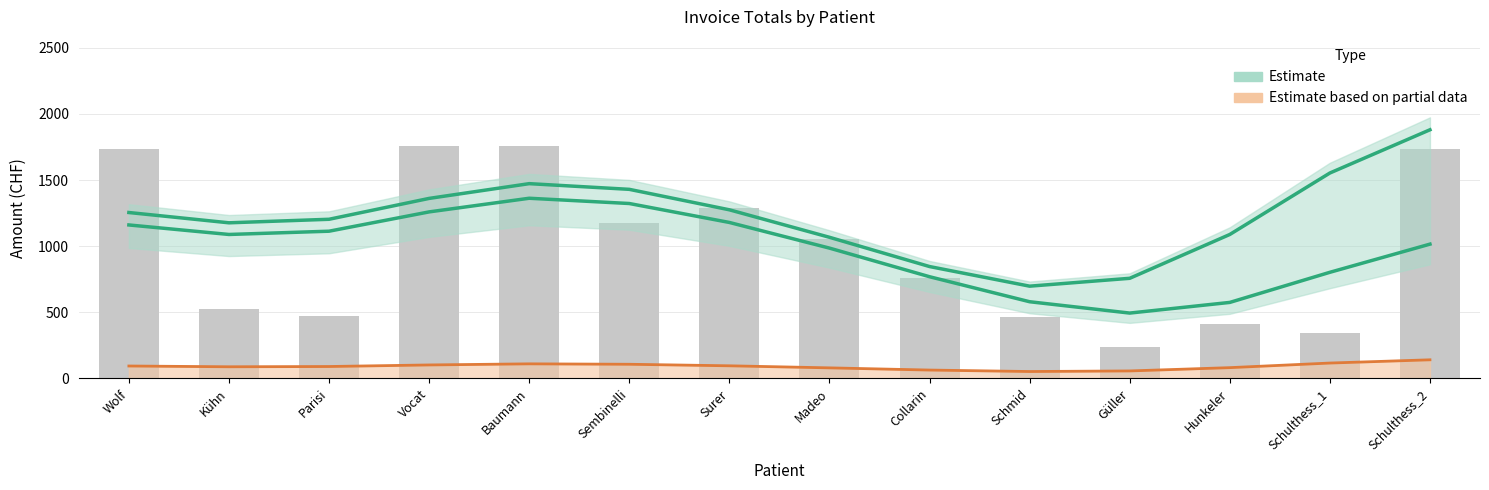

The chart shows a value of 3063.7 at Schulthess_2. True or false?

False